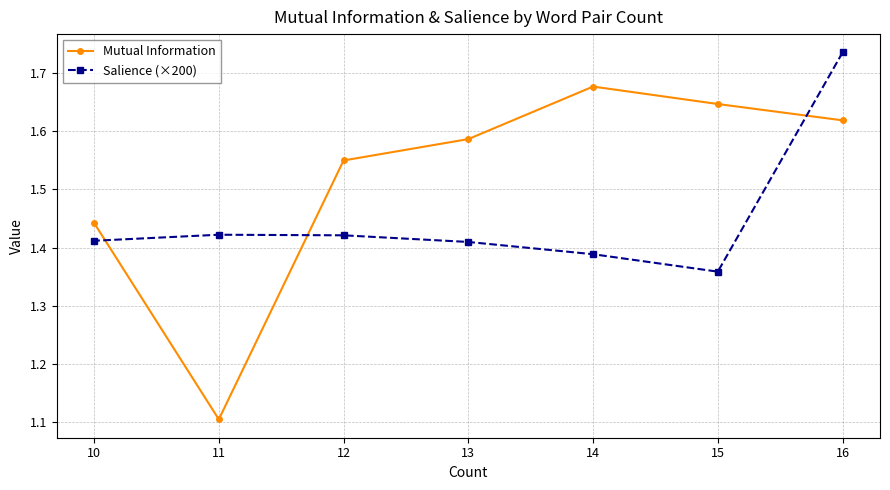

Count the Mutual Information values in the range 1 to 2.

7